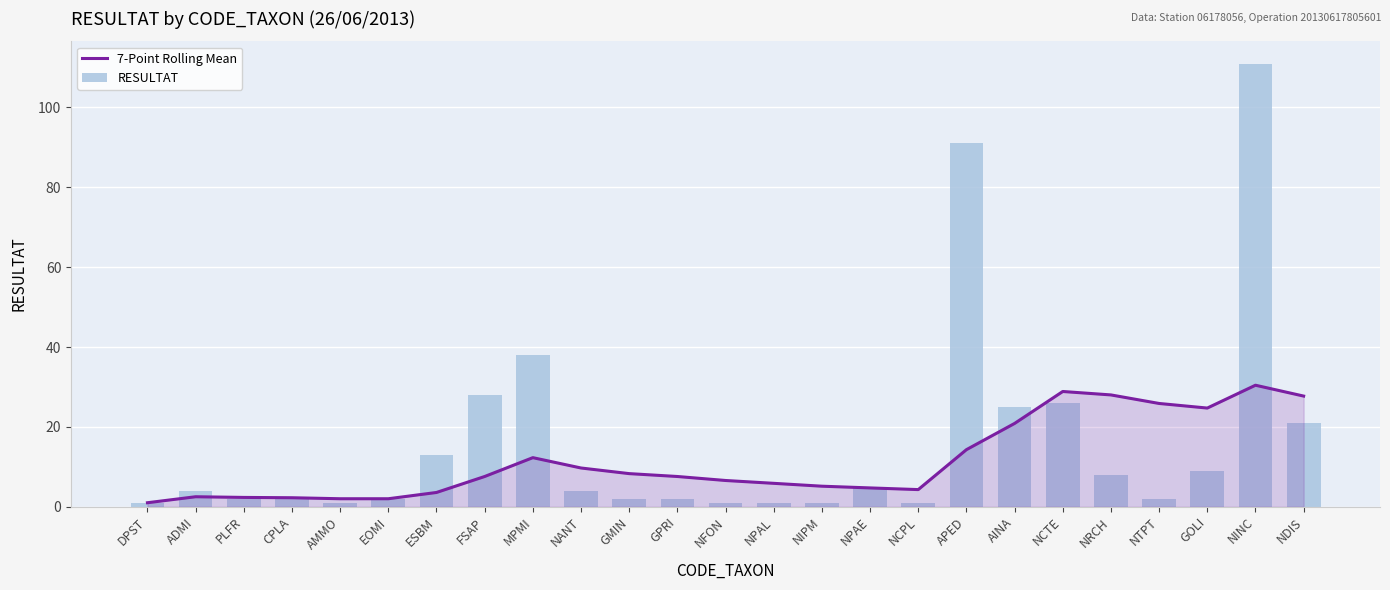

Which series has the largest total across all categories?

RESULTAT